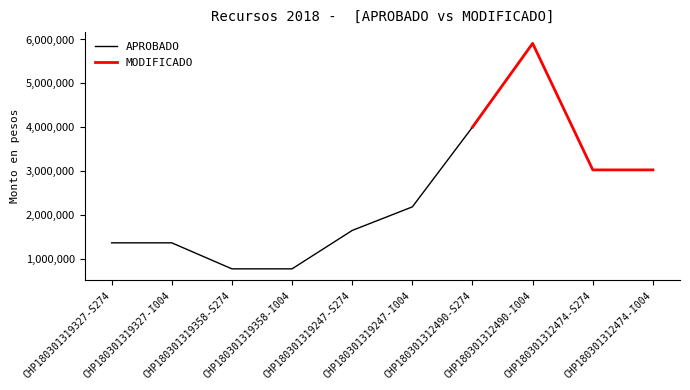

What is the average value?

2402220